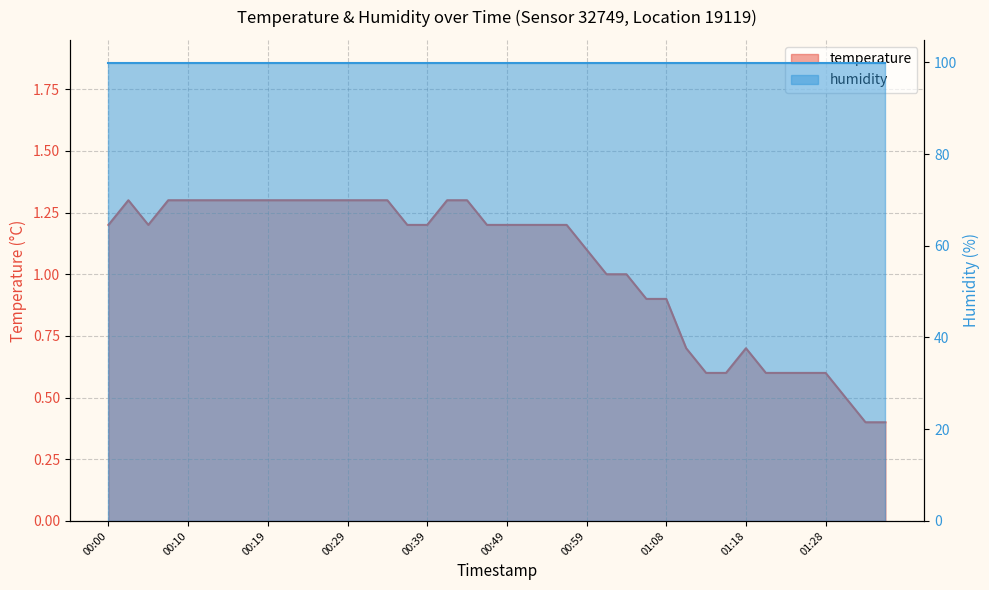

What is the change in value from 00:24 to 01:35?

-0.9